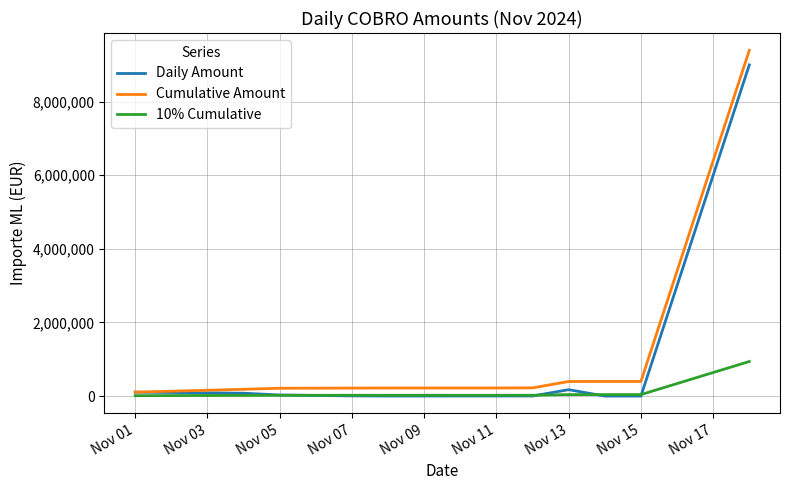

What is the maximum value shown in the chart?

9396364.8